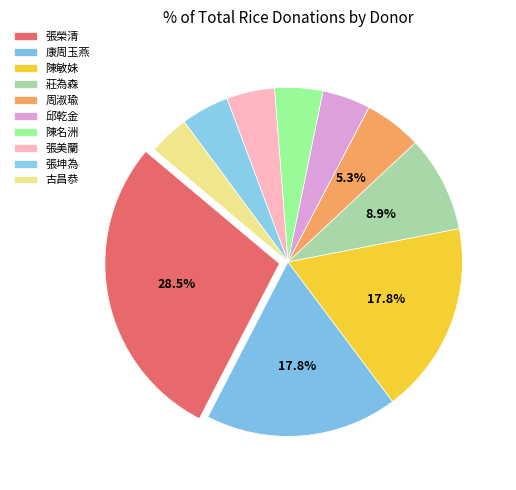

What percentage is the 周淑瑜 slice, to the nearest percent?

5%